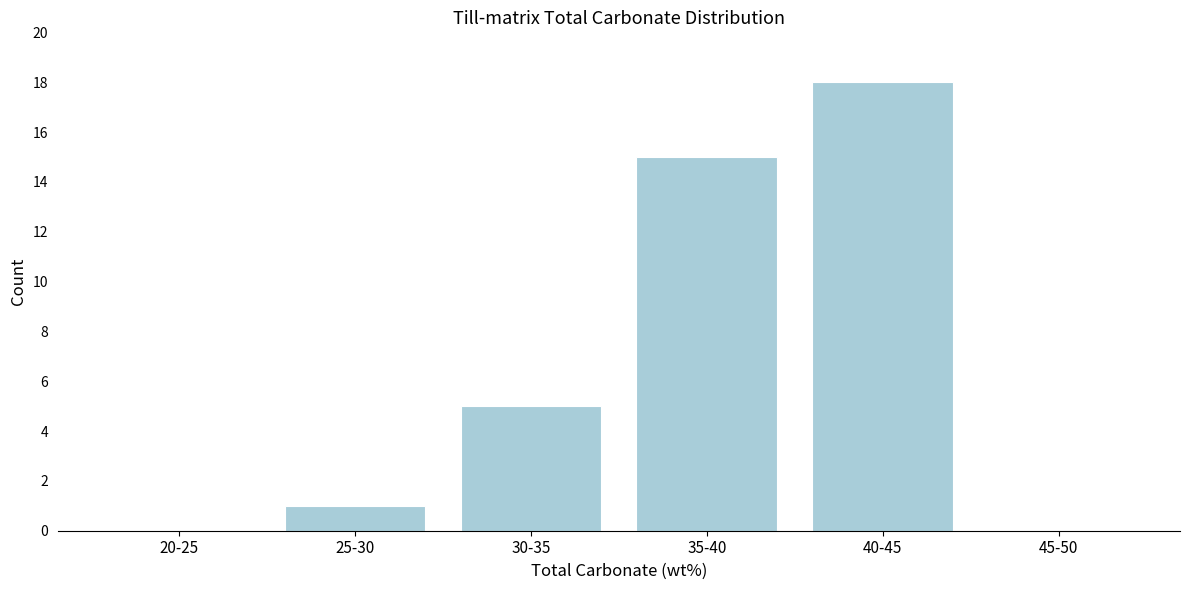

Reading left to right, extract all data points from this chart.

20-25=0	25-30=1	30-35=5	35-40=15	40-45=18	45-50=0